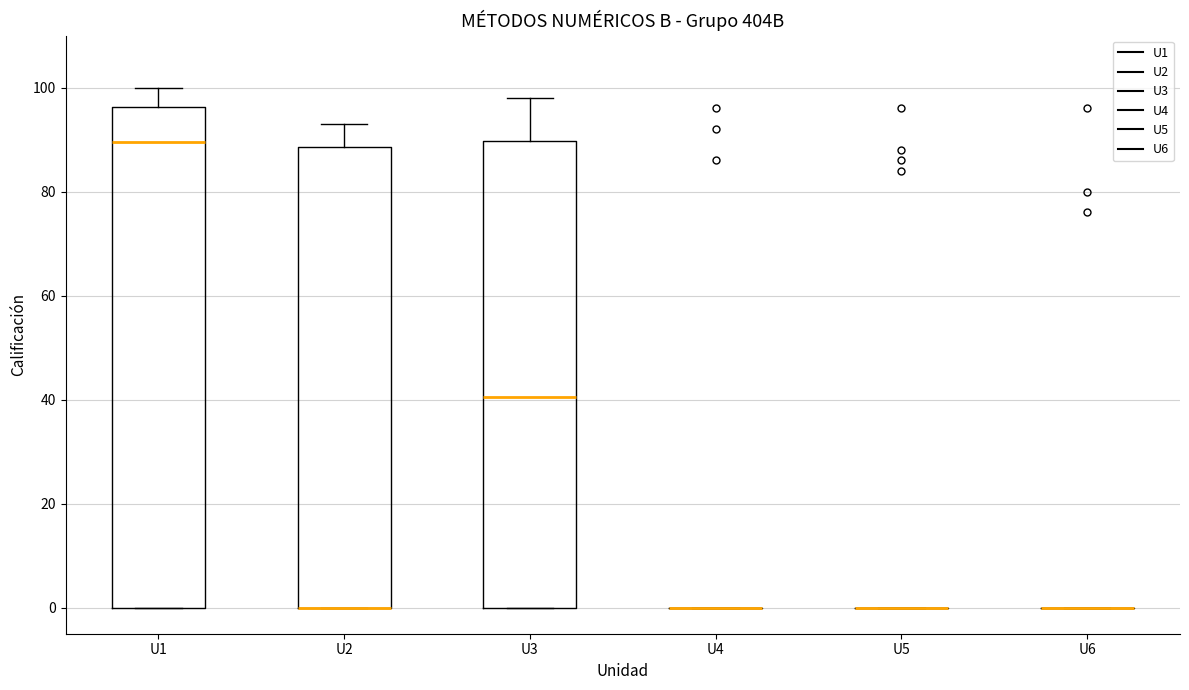

Comparing the boxes themselves (not the whiskers), which one is the tallest?

U1